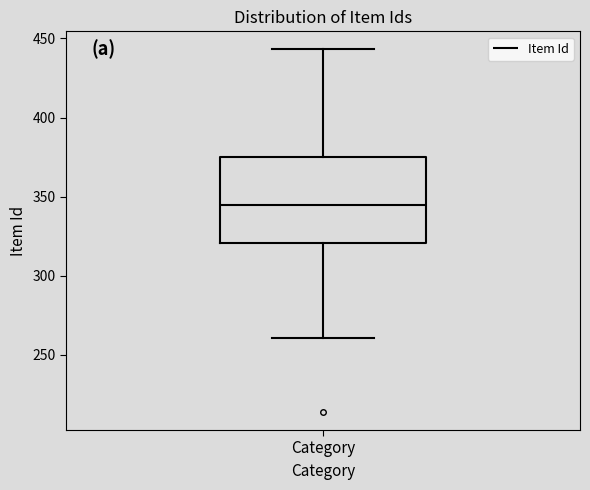

Where does the median line of the box for Category sit on the y-axis? The values are not printed on the chart, so give them approximately, as read against the axis.

345